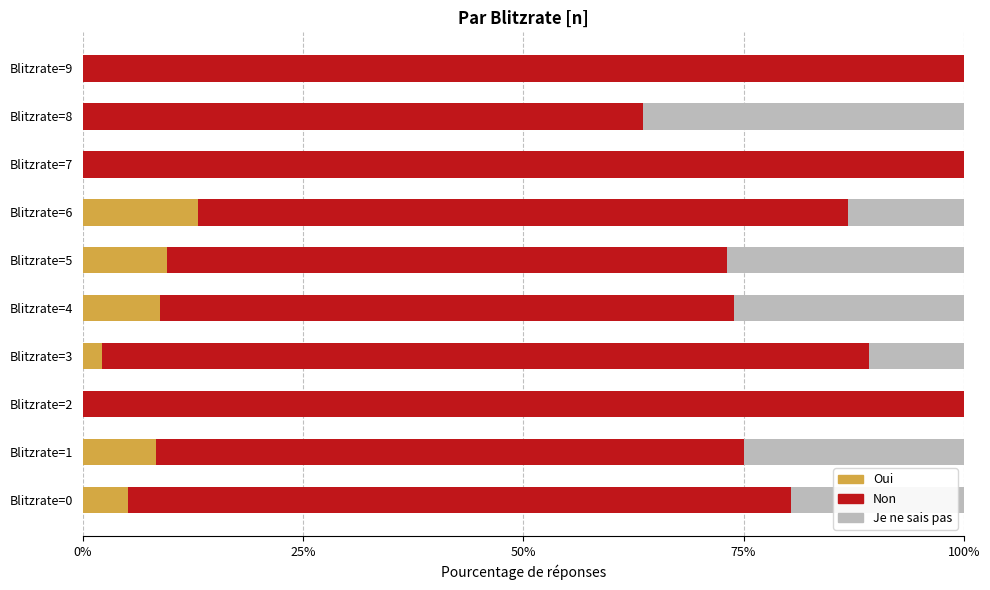

What is the maximum value for Oui?

13.0